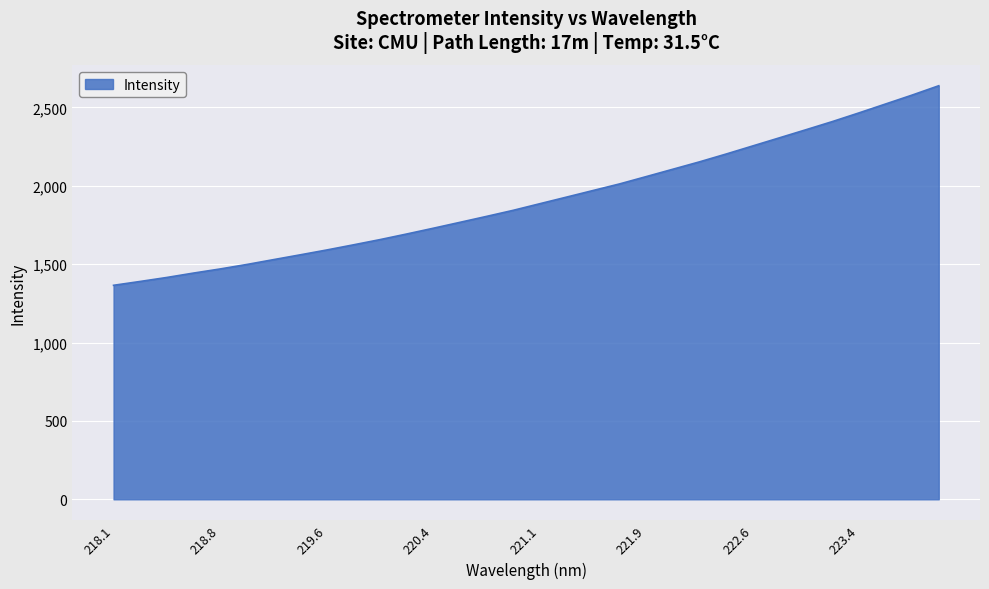

What is the maximum value shown in the chart?

2638.0